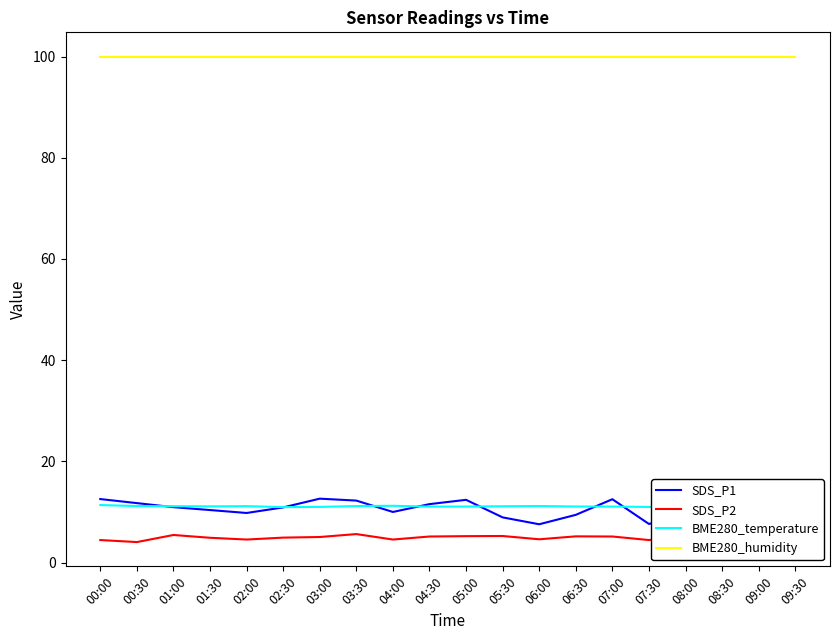

How many lines are shown in the chart?

4